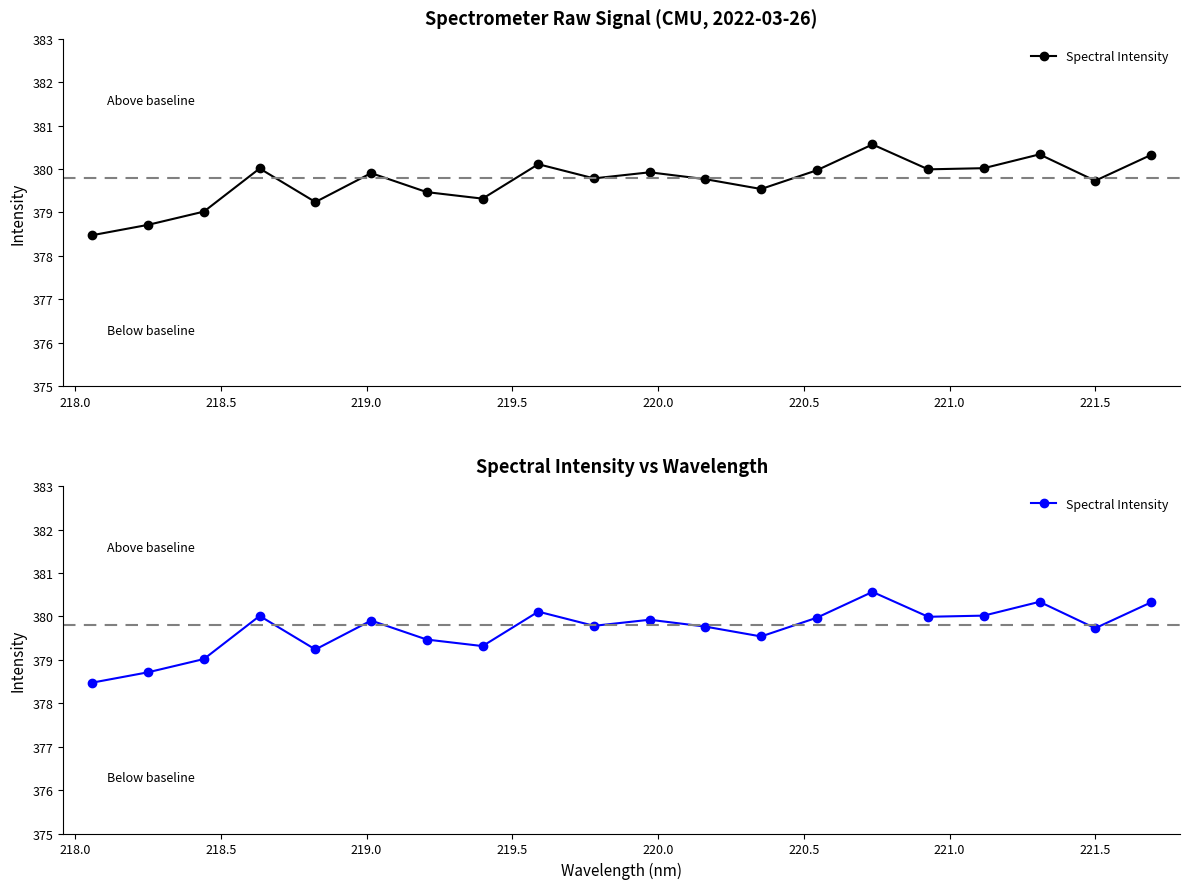

Where does the data first go above 379?

218.5